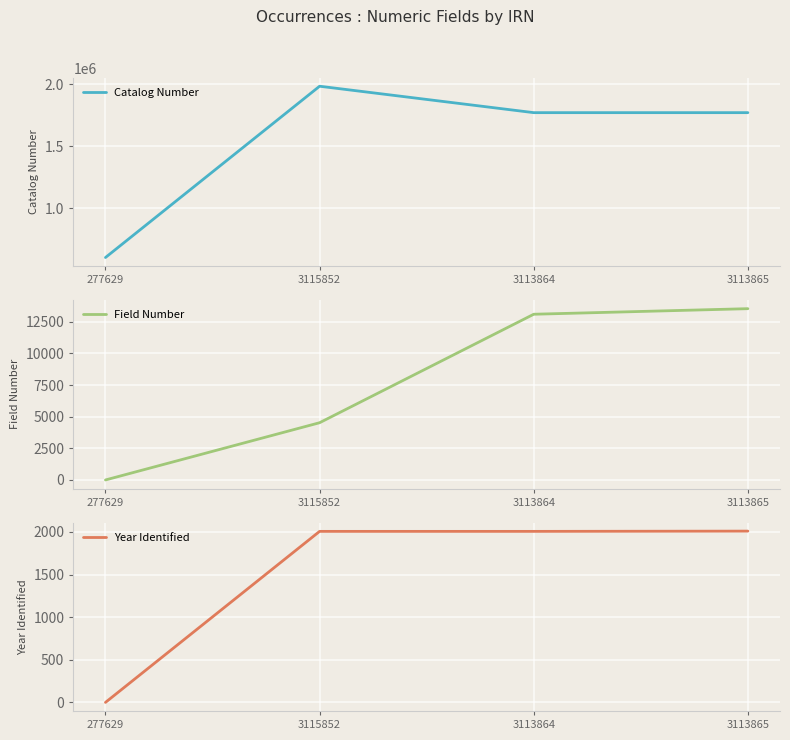

Reading right to left, extract all data points from this chart.

Catalog Number: 3113865=1771084	3113864=1771081	3115852=1984693	277629=599668
Field Number: 3113865=13535	3113864=13095	3115852=4523	277629=0
Year Identified: 3113865=2009	3113864=2006	3115852=2006	277629=0